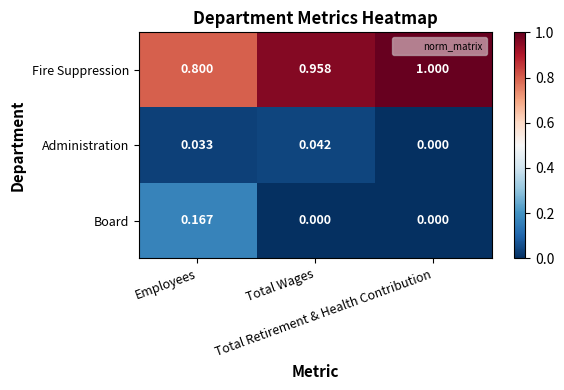

Which series has the widest spread of values?

Fire Suppression